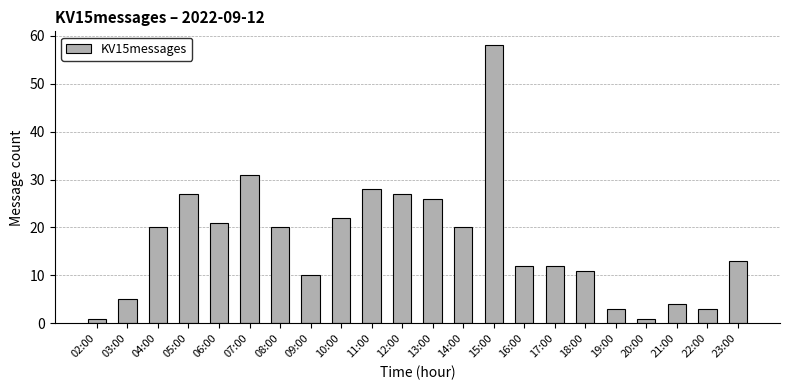

Are the bars grouped side by side (vs. stacked)?

No